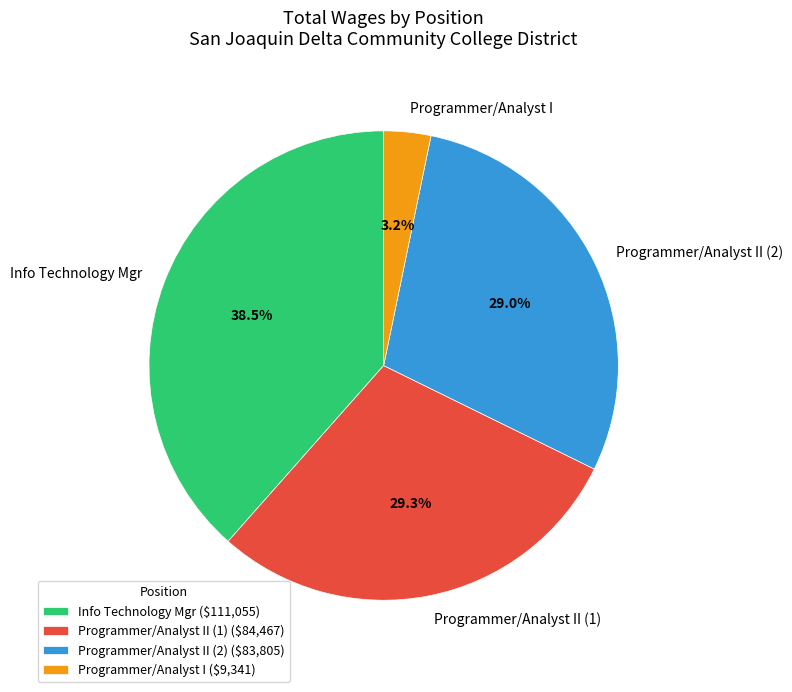

Is there any slice that represents more than half of the pie?

No